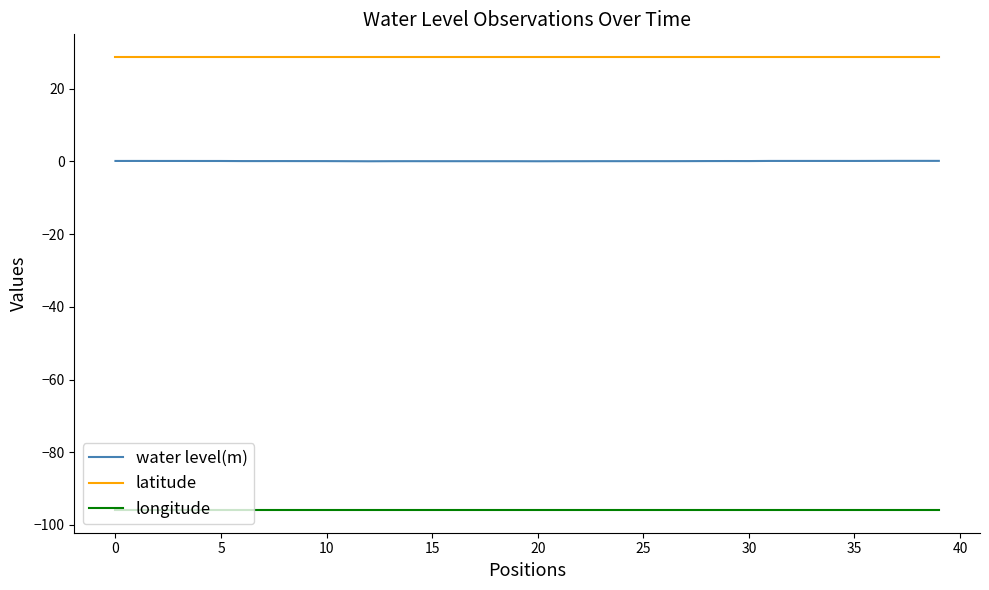

Which series has the largest total across all categories?

latitude